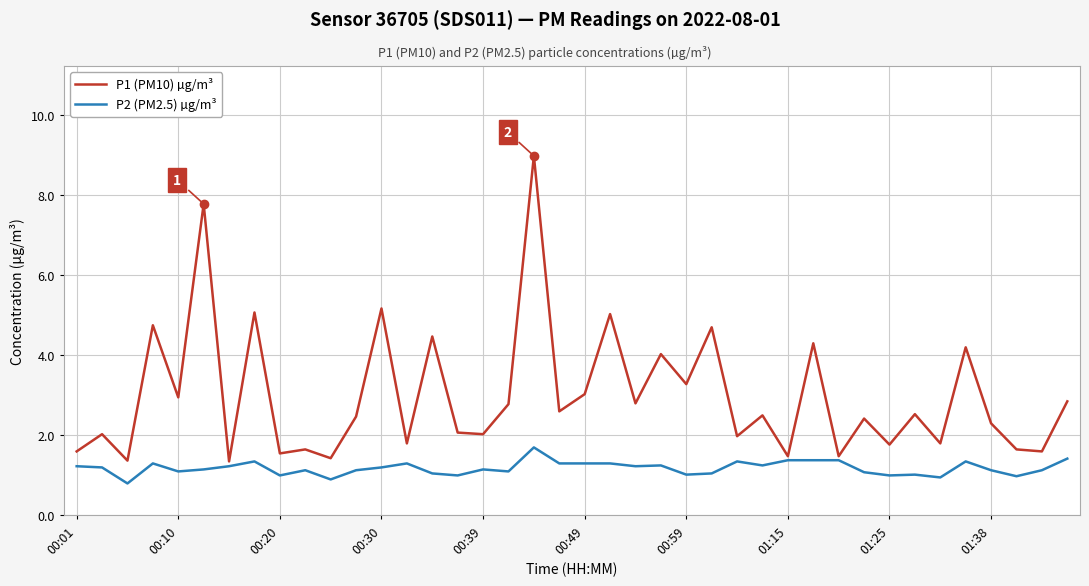

What is the average value of the P1 (PM10) µg/m³ series?

3.0